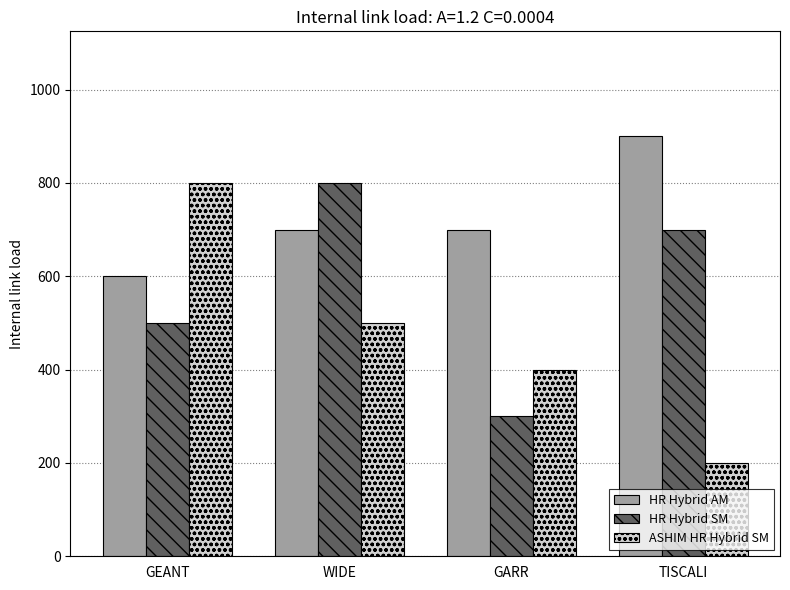

Reading left to right, transcribe all the data shown in this chart.

HR Hybrid AM: GEANT=600	WIDE=700	GARR=700	TISCALI=900
HR Hybrid SM: GEANT=500	WIDE=800	GARR=300	TISCALI=700
ASHIM HR Hybrid SM: GEANT=800	WIDE=500	GARR=400	TISCALI=200